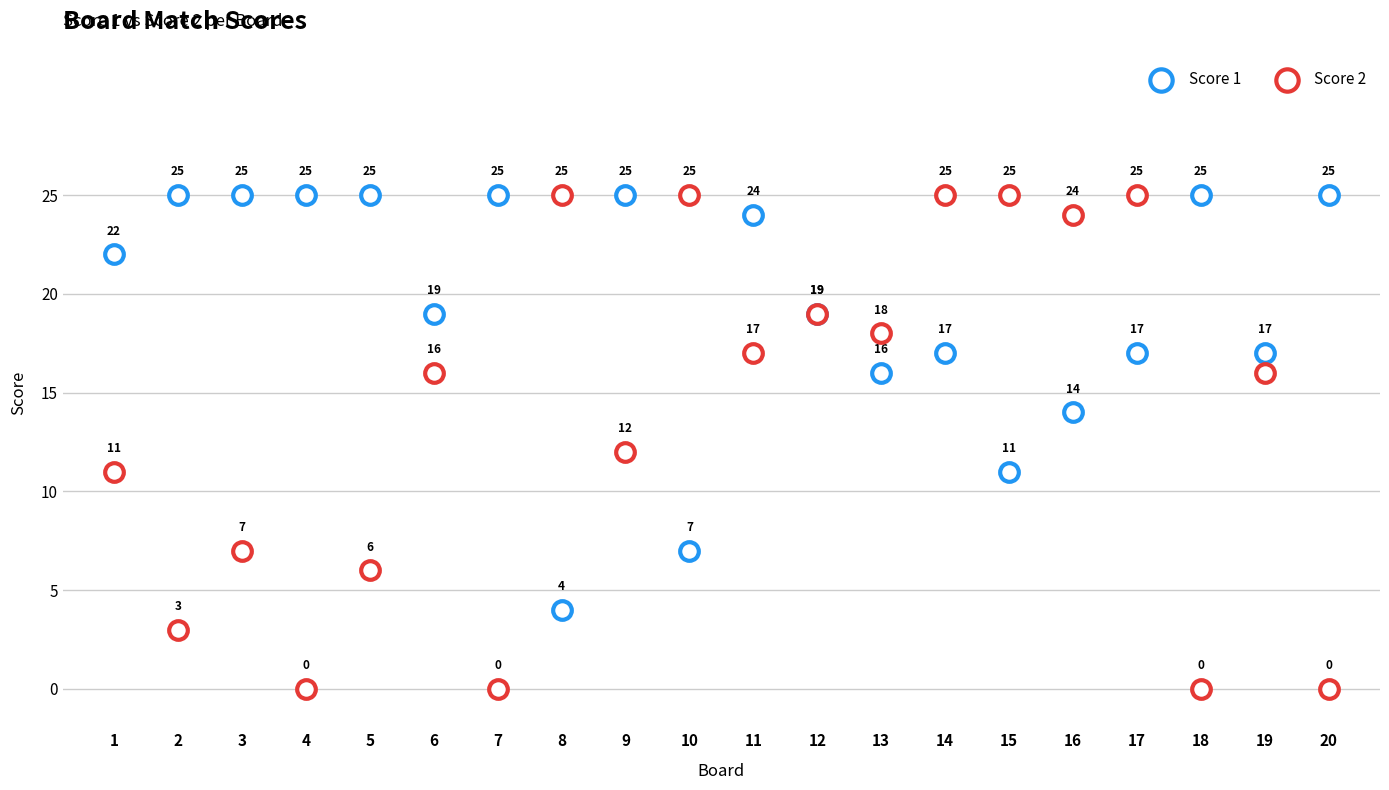

Which series has the largest Y range (max minus min)?

Score 2